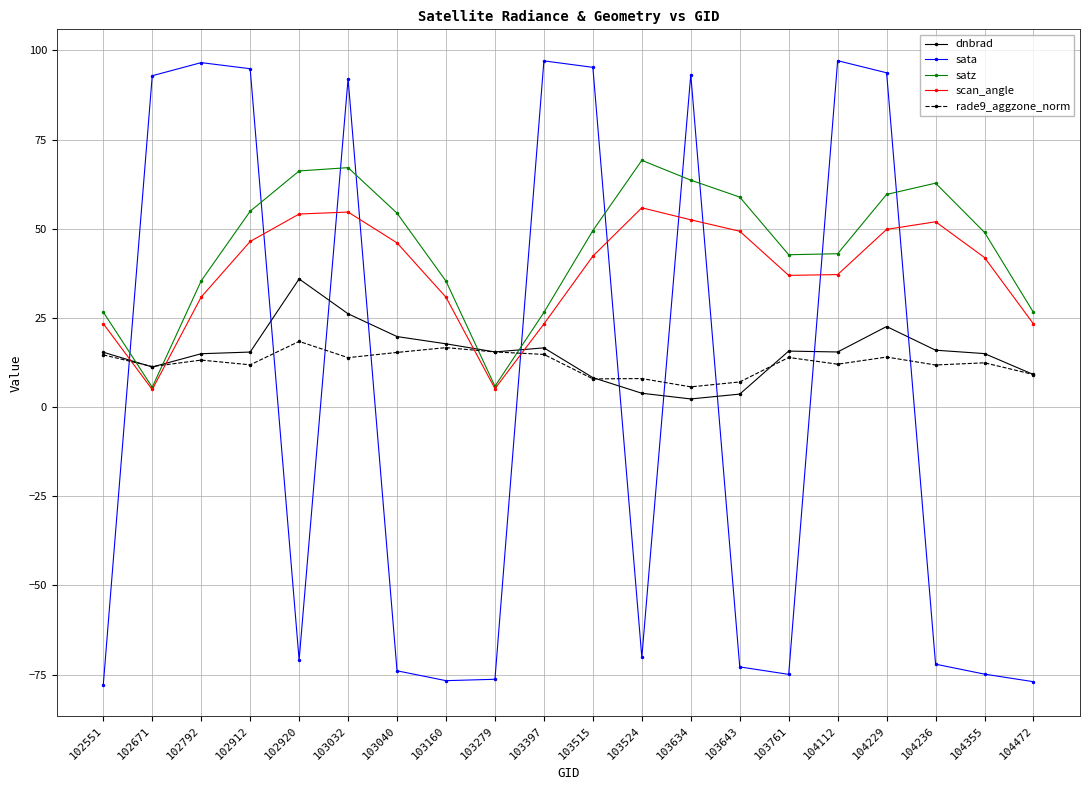

Is this an area chart (filled region under the line)?

No